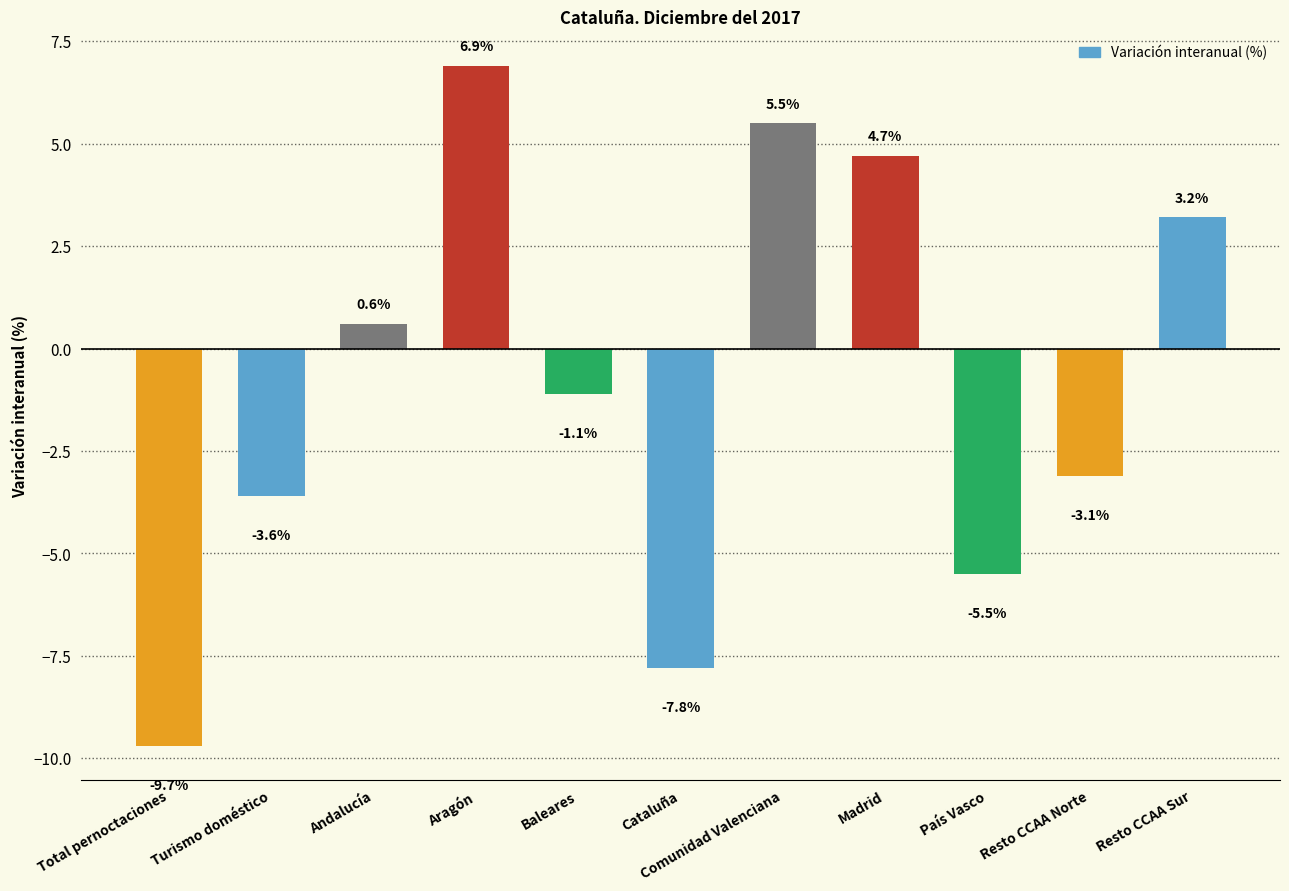

Which category has the lowest value across all series?

Total pernoctaciones